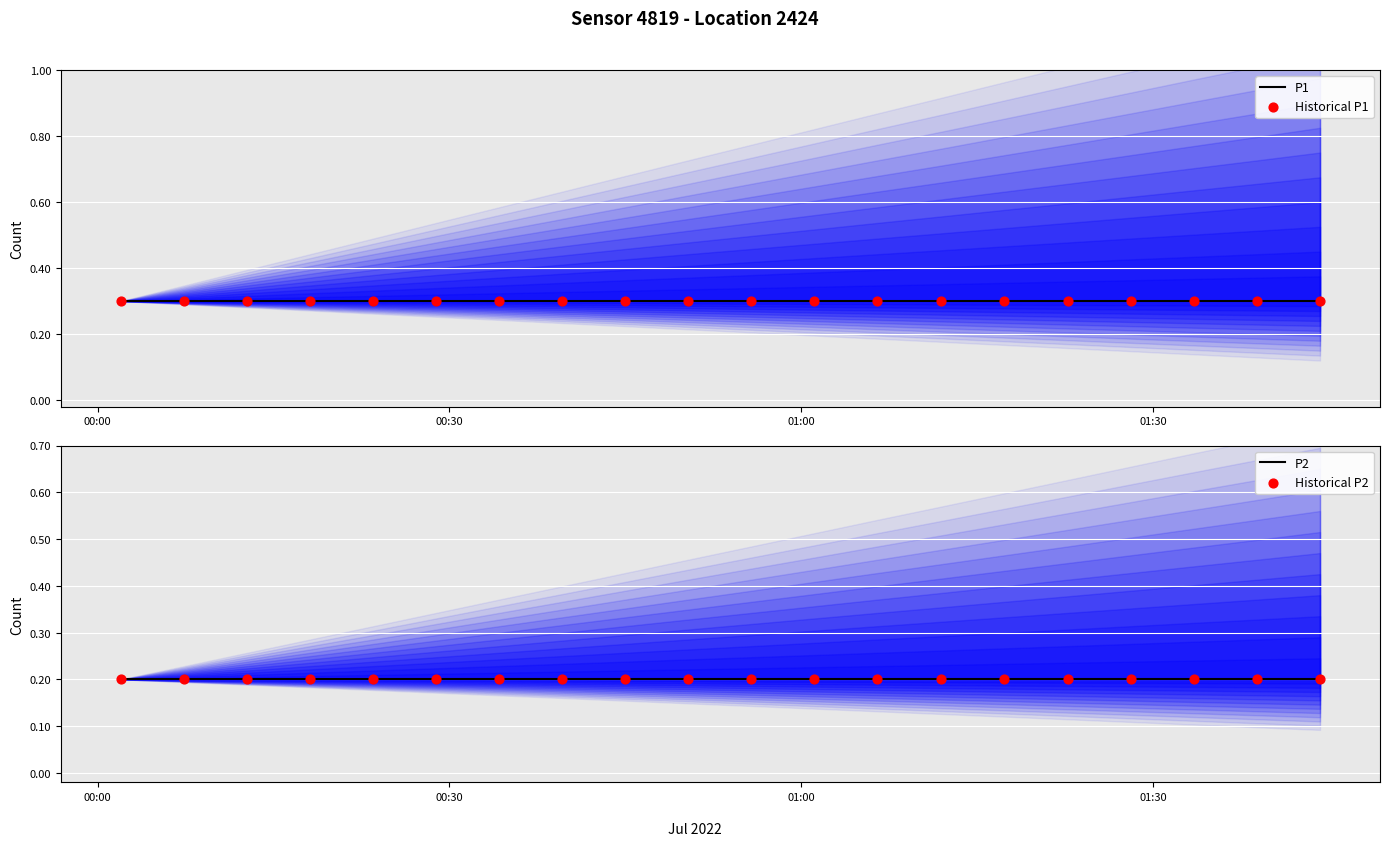

Which series has the widest spread of Y values?

P1